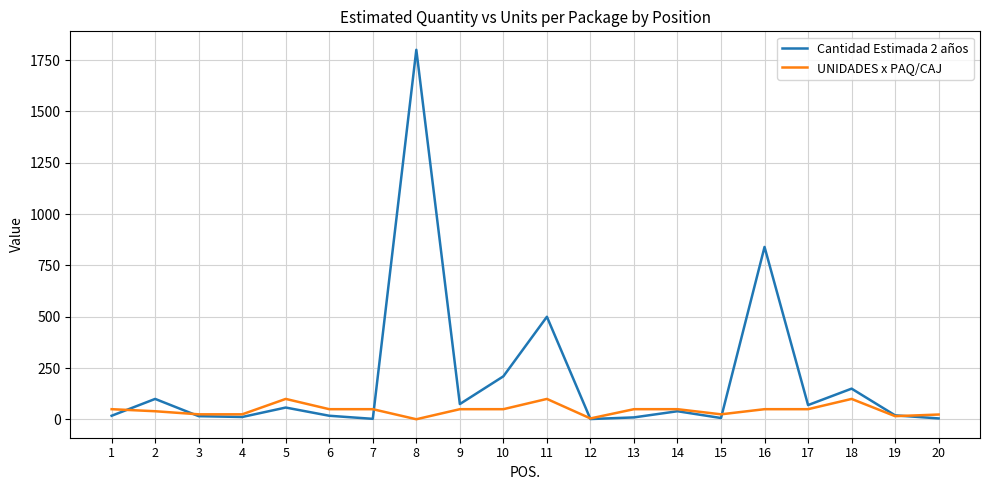

Rank the series by their maximum value, from highest to lowest.

Cantidad Estimada 2 años, UNIDADES x PAQ/CAJ